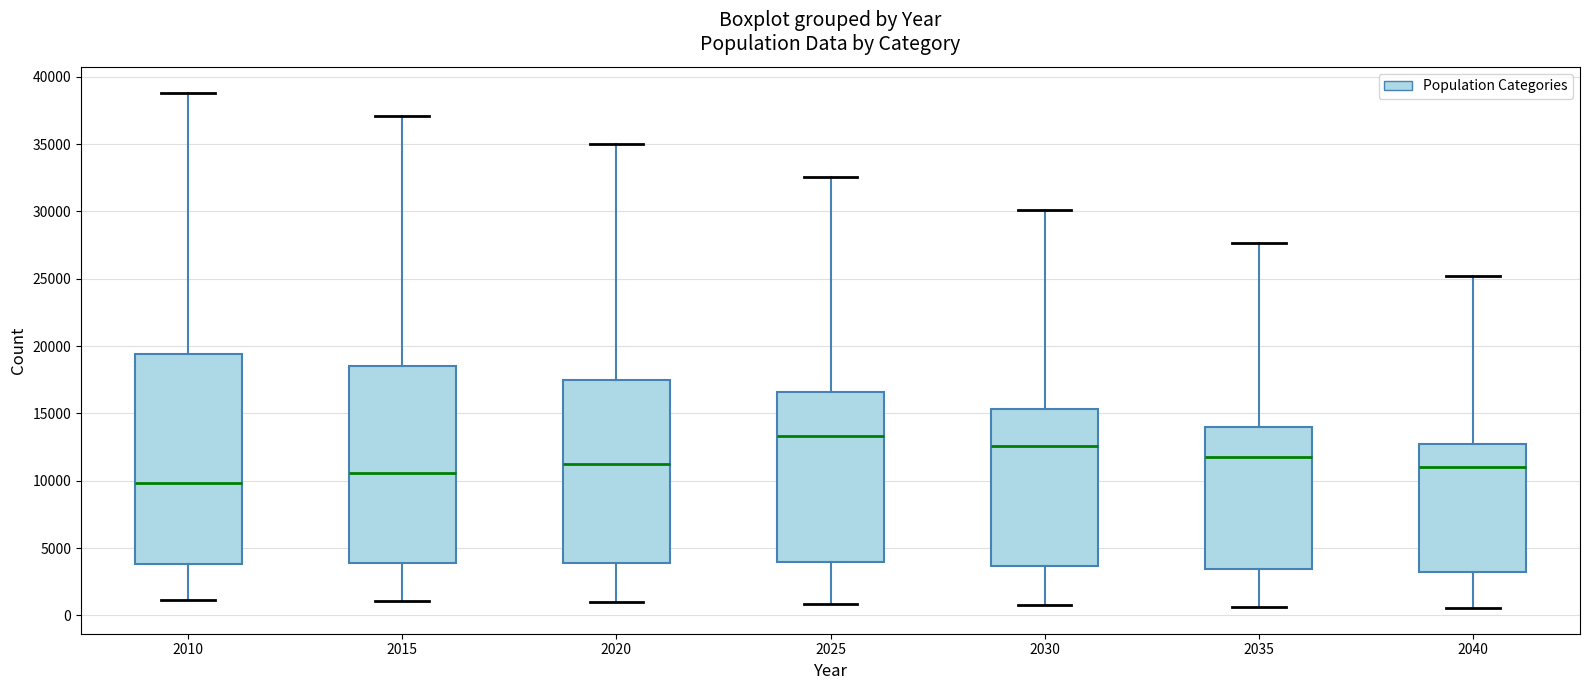

Reading left to right, read every box against the y-axis: the position of its median line, the range the box covers, and the ends of its whiskers. The values are not printed on the chart, so give them approximately, as read against the axis.

2010: median 10000, box 4000 to 19500, whiskers 1000 to 39000
2015: median 10500, box 4000 to 18500, whiskers 1000 to 37000
2020: median 11000, box 4000 to 17500, whiskers 1000 to 35000
2025: median 13500, box 4000 to 16500, whiskers 1000 to 32500
2030: median 12500, box 3500 to 15500, whiskers 500 to 30000
2035: median 11500, box 3500 to 14000, whiskers 500 to 27500
2040: median 11000, box 3000 to 12500, whiskers 500 to 25000